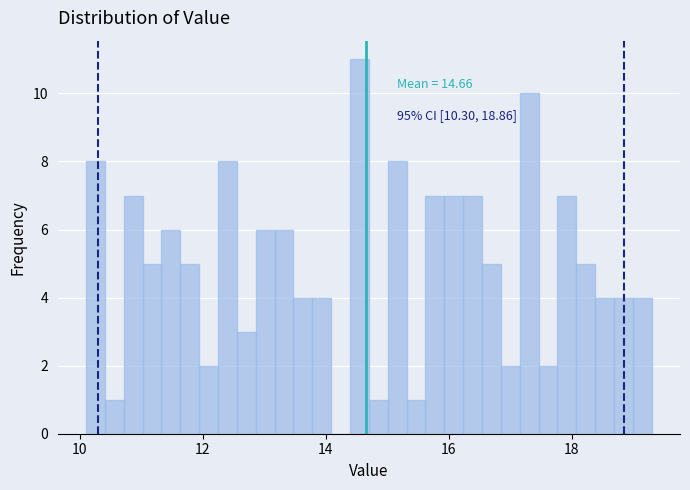

Around what value on the x-axis is the tallest bar? Give the approximate position of its centre, as read against the axis.

14.6